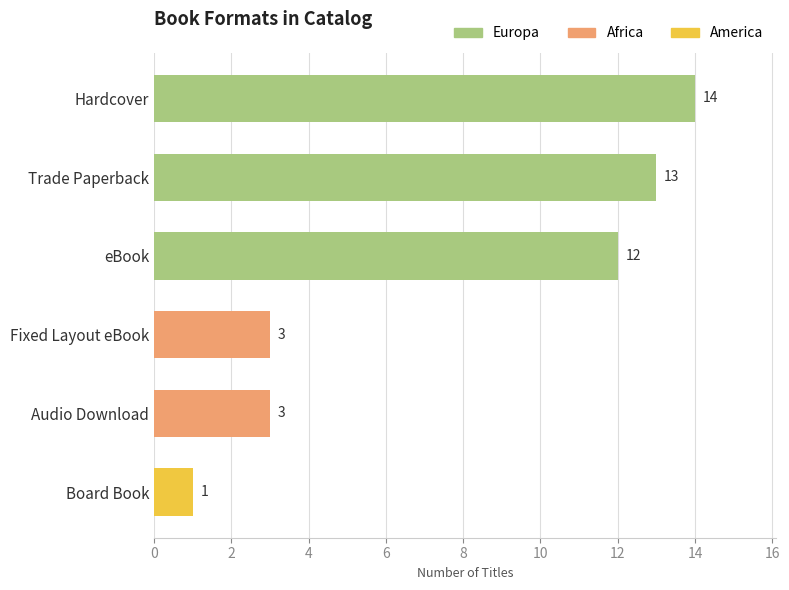

What value does the data have at Fixed Layout eBook?

3